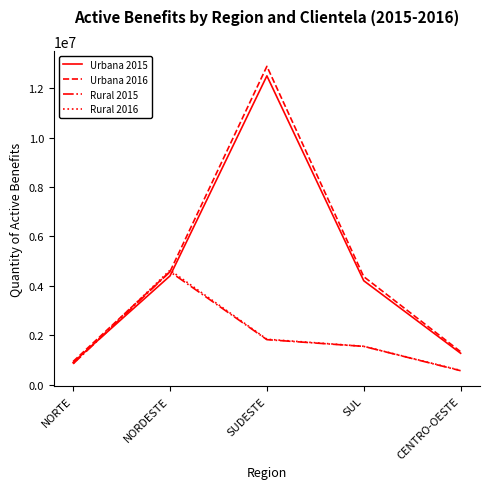

At which category does the chart reach its minimum across all series?

CENTRO-OESTE